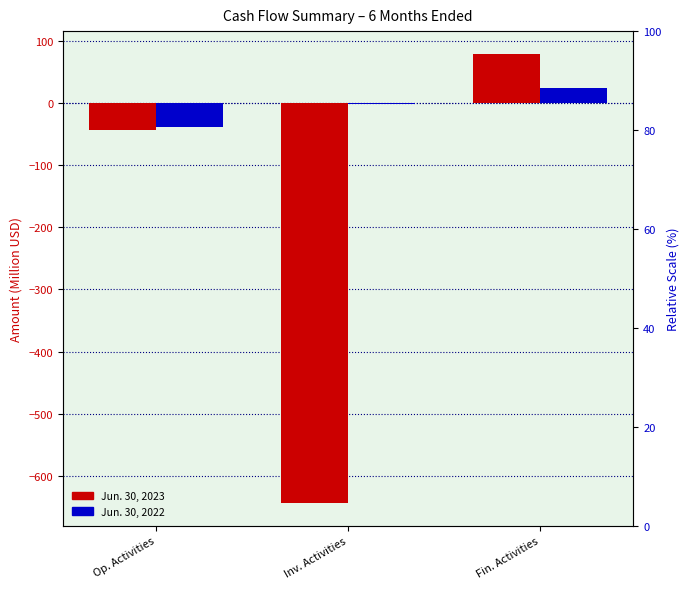

What is the approximate value of Jun. 30, 2023 at Inv. Activities?

-644.9